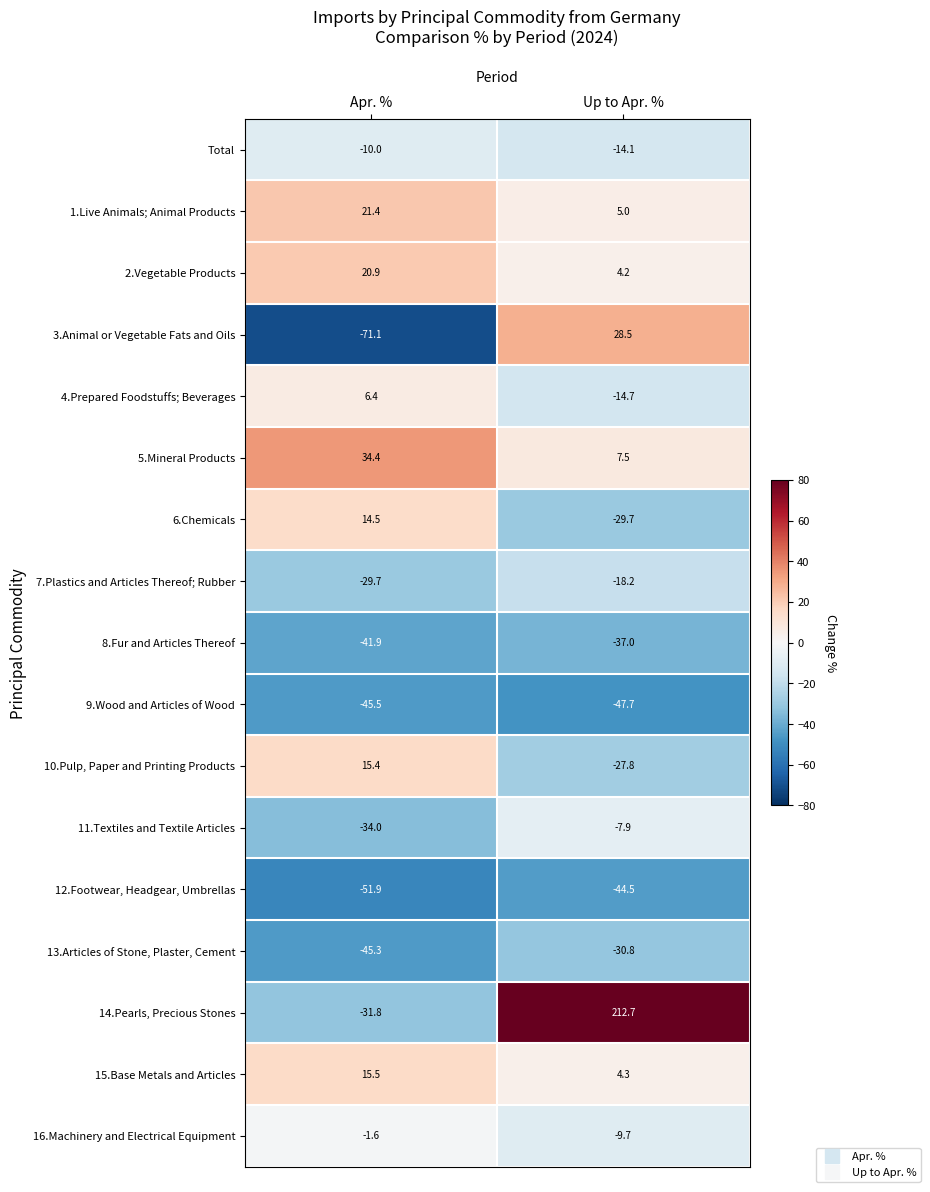

What is the difference between the 7.Plastics and Articles Thereof; Rubber values at Apr. % and Up to Apr. %?

11.5